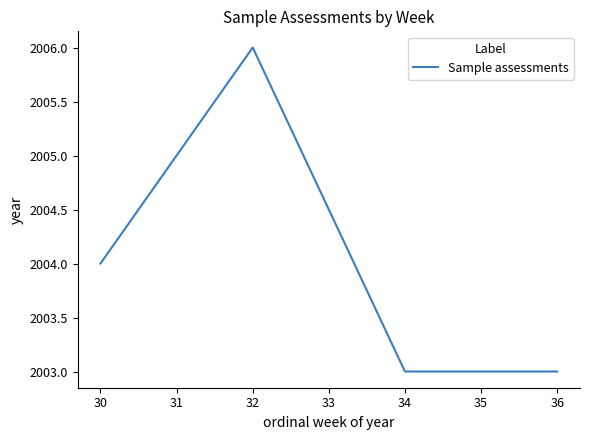

What is the maximum value shown in the chart?

2006